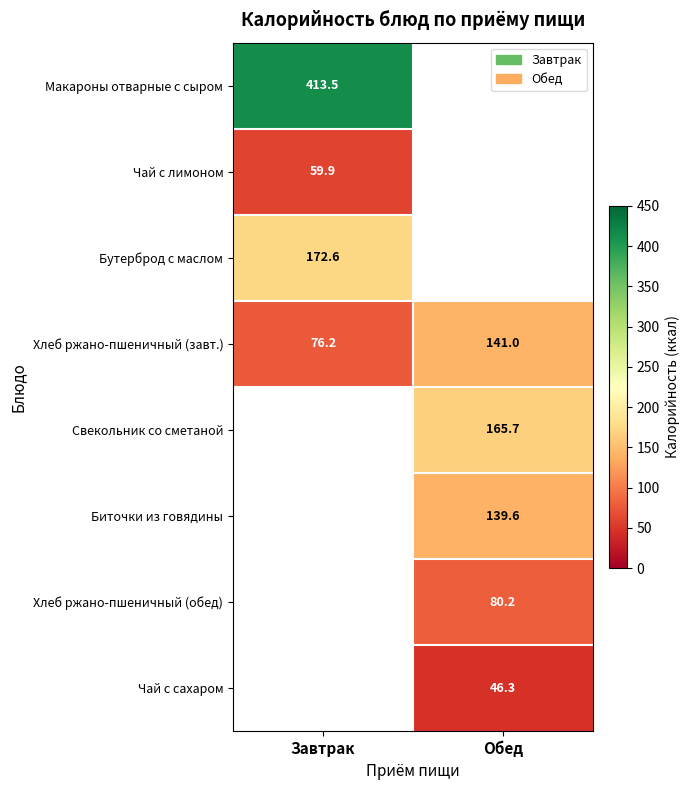

List the labels in order of Макароны отварные с сыром value, largest first.

Завтрак, Обед